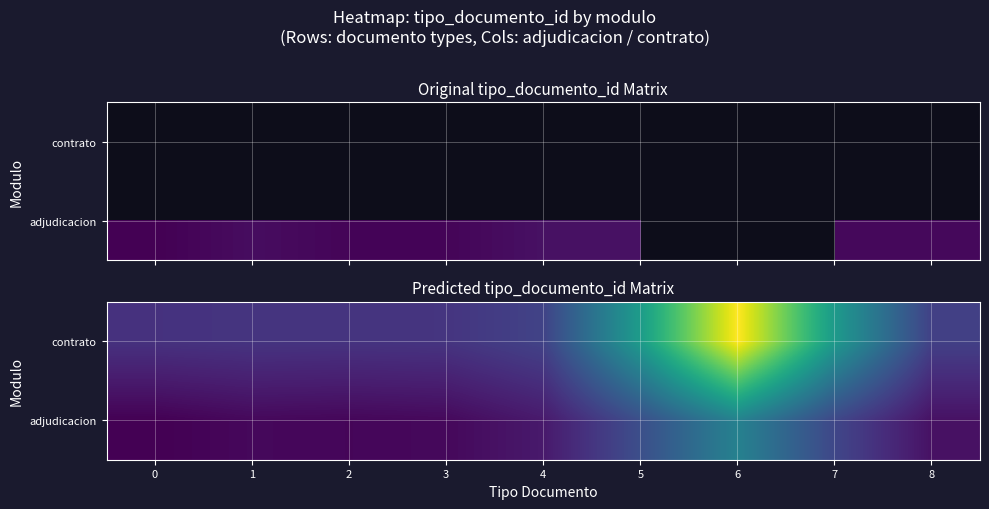

Rank the series at 1 from highest to lowest value.

contrato, adjudicacion